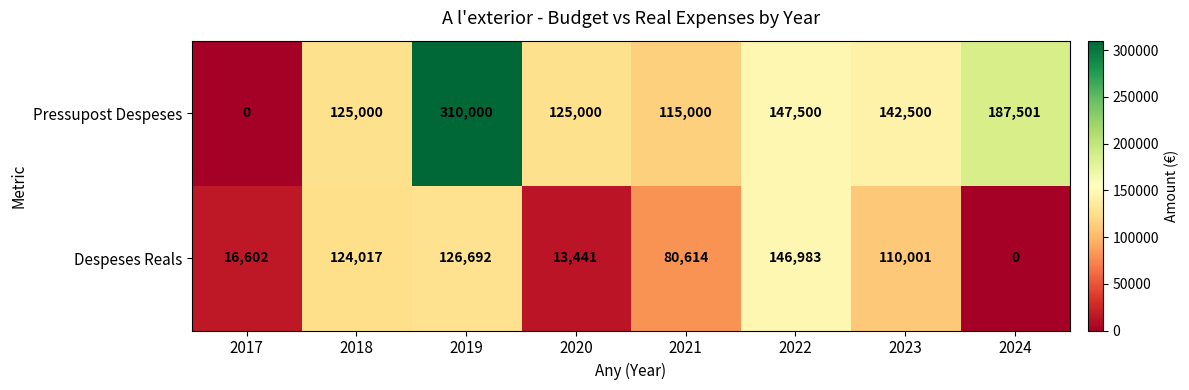

How many series are shown in this chart?

2